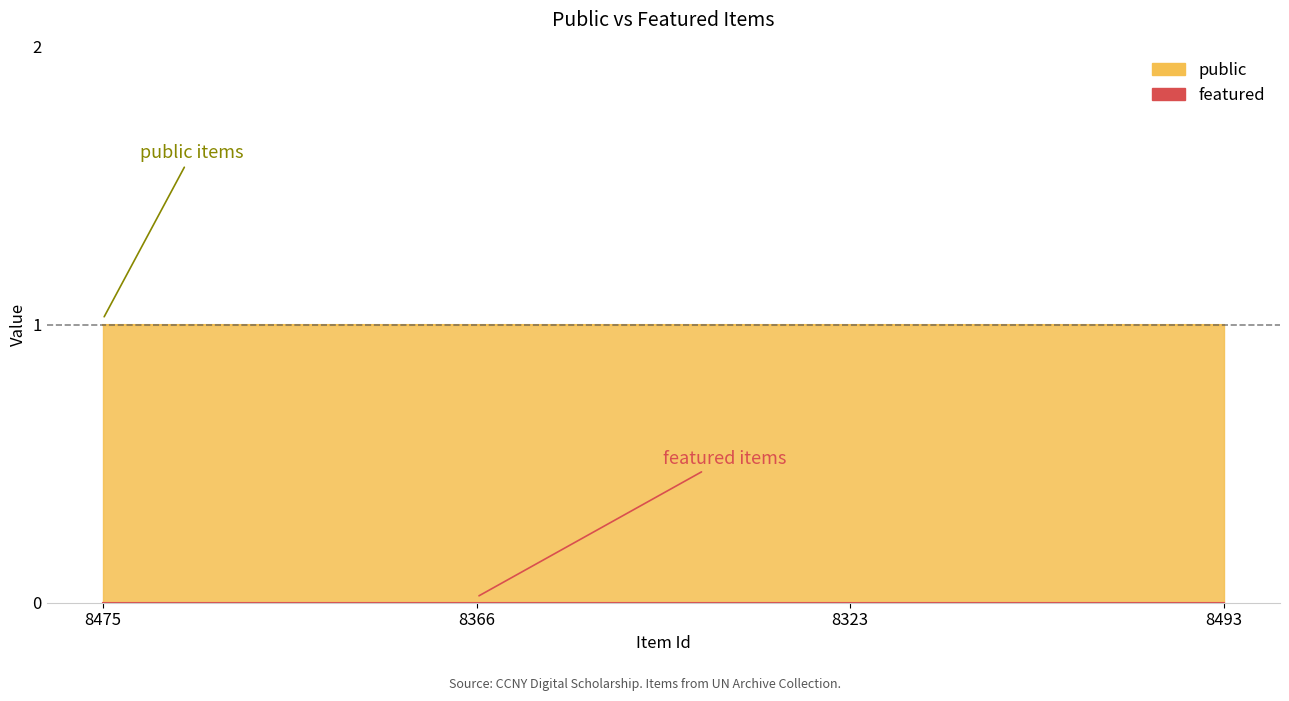

What is the total value across all series at 8366?

1